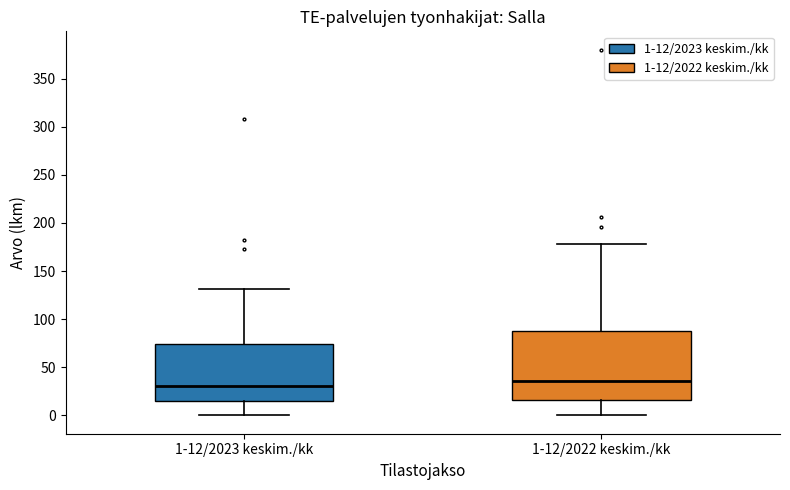

Reading left to right, transcribe this box plot: for each box, give where its median line is, the range the box spans, and where its two whiskers end, as read against the y-axis. The values are not printed on the chart, so give them approximately, as read against the axis.

1-12/2023 keskim./kk: median 30, box 15 to 75, whiskers 0 to 130
1-12/2022 keskim./kk: median 35, box 15 to 90, whiskers 0 to 180